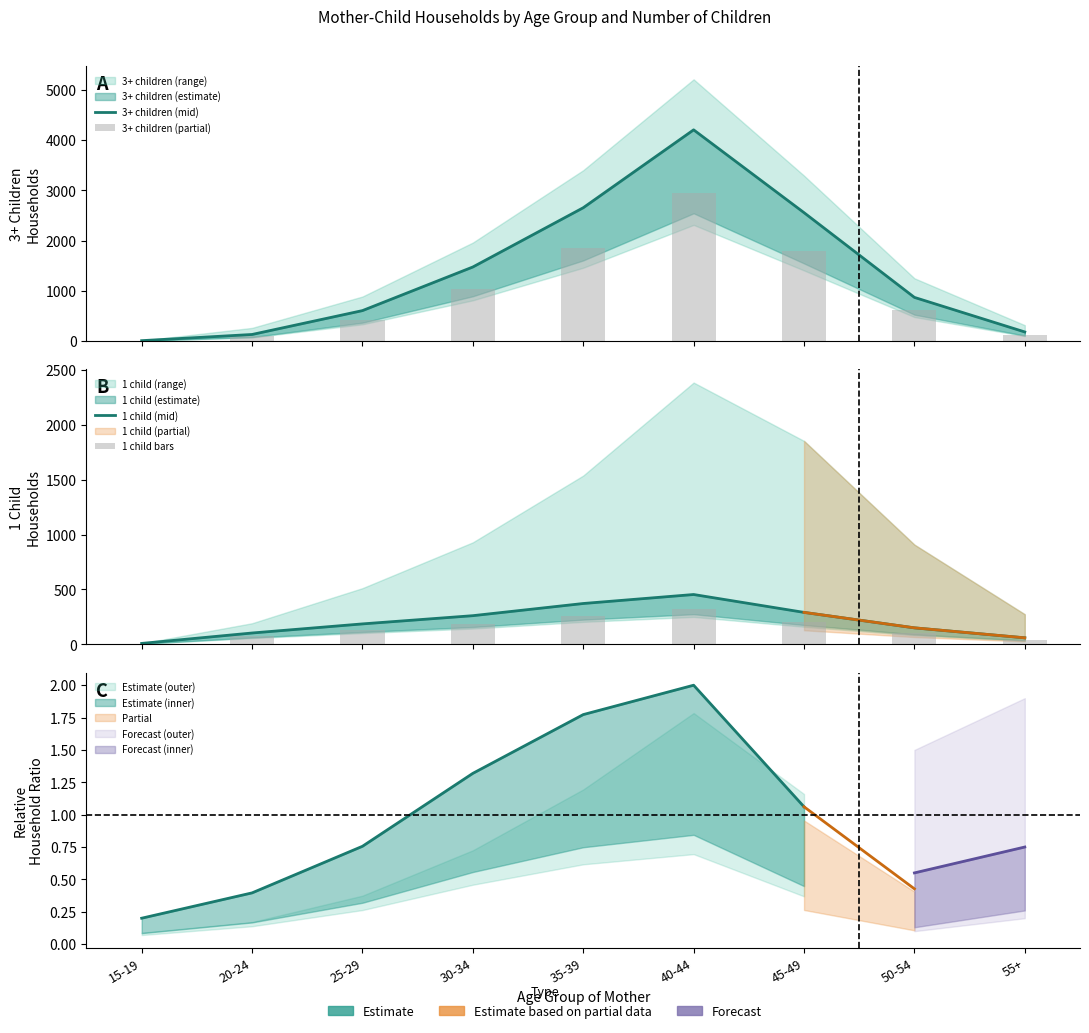

What position from the left is 30-34?

4